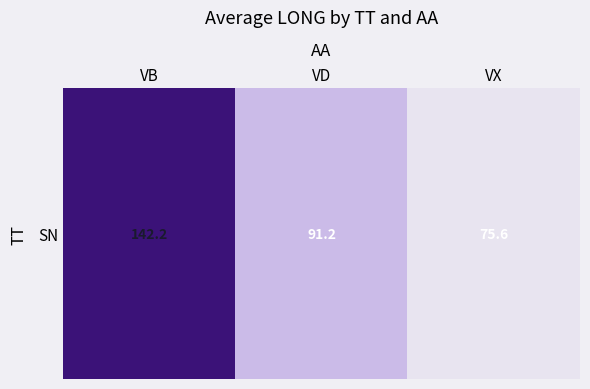

The chart shows a value of 75.6 at VX. True or false?

True